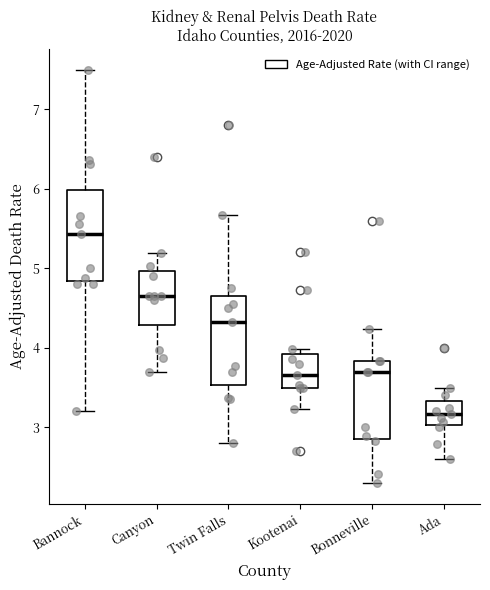

Reading left to right, read every box against the y-axis: the position of its median line, the range the box covers, and the ends of its whiskers. The values are not printed on the chart, so give them approximately, as read against the axis.

Bannock: median 5.4, box 4.8 to 6.0, whiskers 3.2 to 7.5
Canyon: median 4.6, box 4.3 to 5.0, whiskers 3.7 to 5.2
Twin Falls: median 4.3, box 3.5 to 4.7, whiskers 2.8 to 5.7
Kootenai: median 3.7, box 3.5 to 3.9, whiskers 3.2 to 4.0
Bonneville: median 3.7, box 2.9 to 3.8, whiskers 2.3 to 4.2
Ada: median 3.2, box 3.0 to 3.3, whiskers 2.6 to 3.5